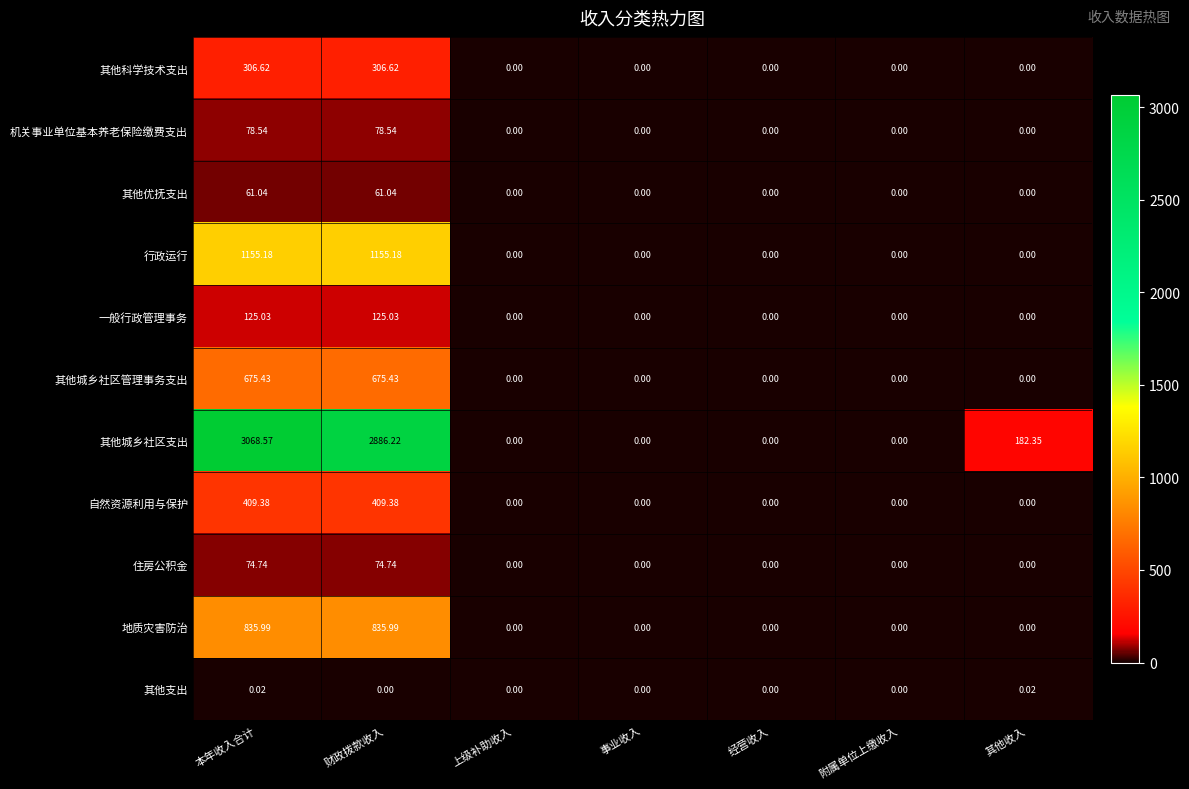

Which category has the lowest value in the 机关事业单位基本养老保险缴费支出 series?

上级补助收入